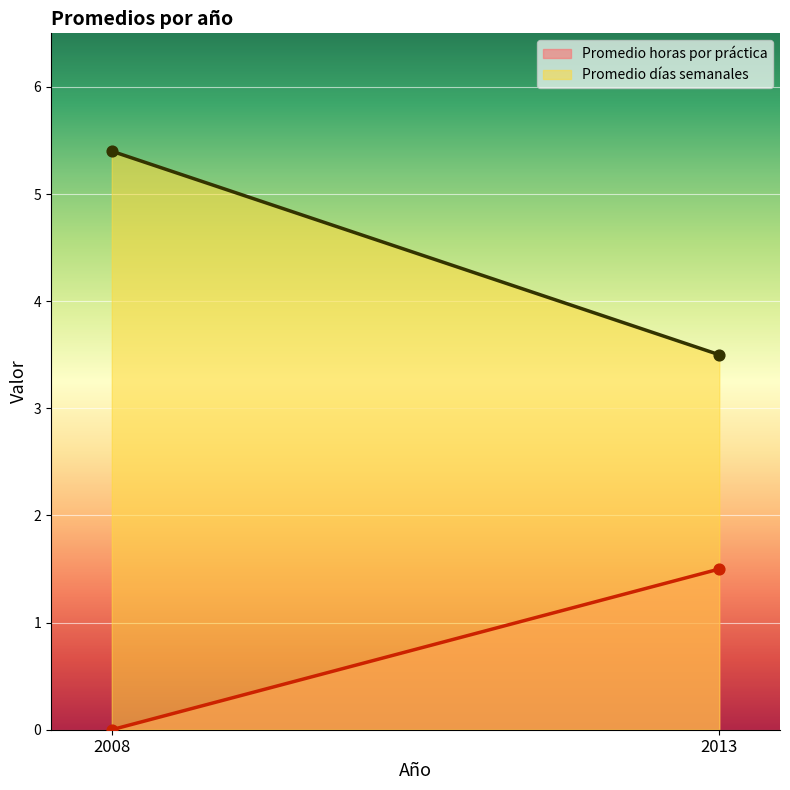

What are all the series names shown in the legend?

Promedio horas por práctica, Promedio días semanales